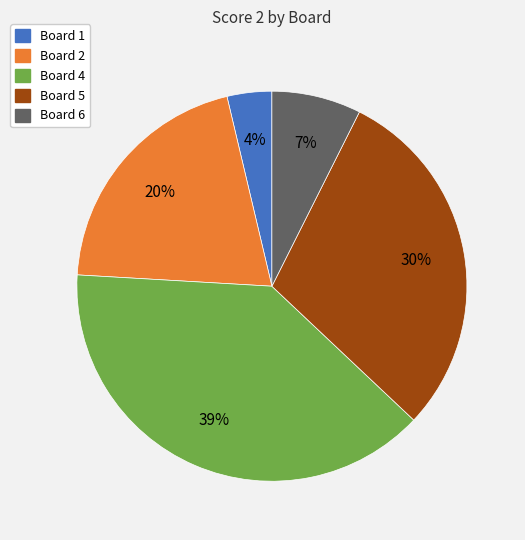

To the nearest percent, what is the average slice percentage?

20%